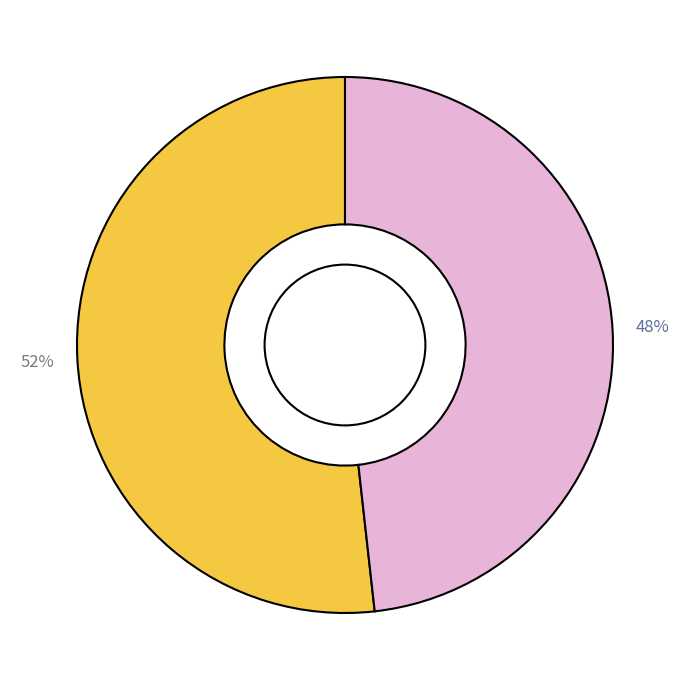

Does any single category account for the majority?

Yes